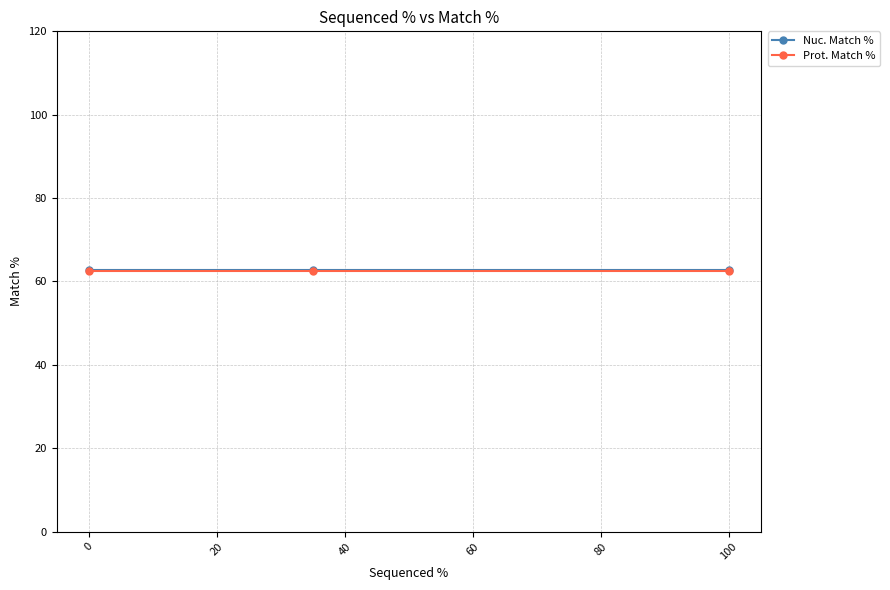

How many lines are shown in the chart?

2